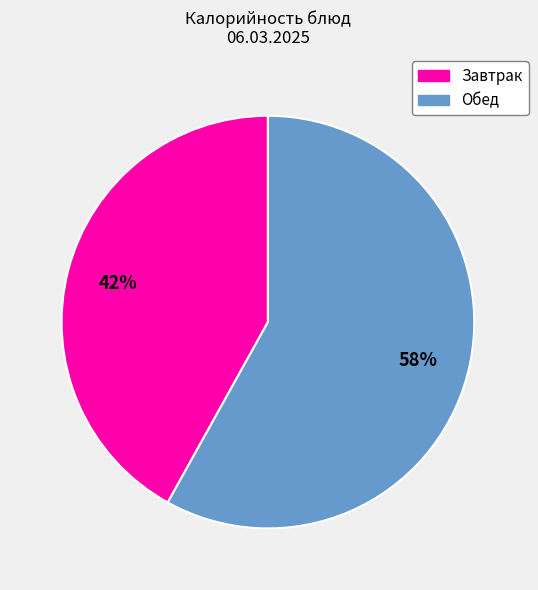

Is there any slice that represents more than half of the pie?

Yes